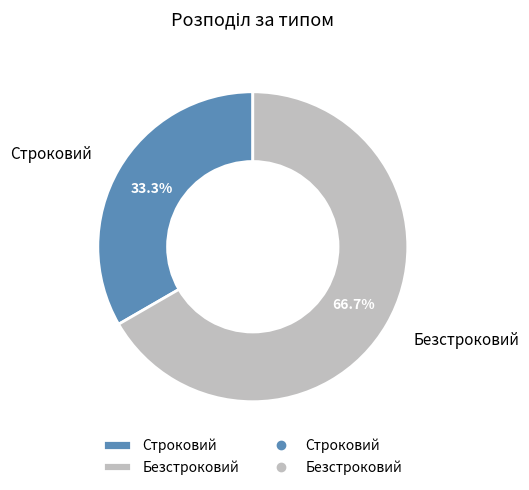

How much of the chart is everything except Безстроковий?

33.3%